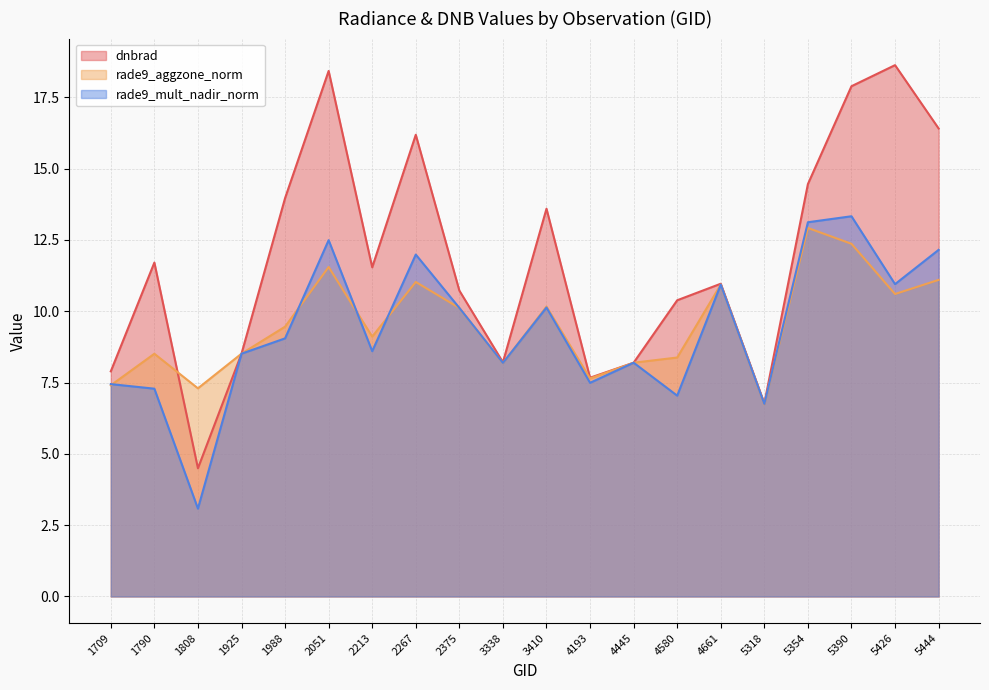

Reading left to right, what are all the values shown in this chart?

dnbrad: 1709=7.9	1790=11.7	1808=4.5	1925=8.5	1988=14.0	2051=18.4	2213=11.5	2267=16.2	2375=10.7	3338=8.2	3410=13.6	4193=7.7	4445=8.2	4580=10.4	4661=11.0	5318=6.8	5354=14.5	5390=17.9	5426=18.6	5444=16.4
rade9_aggzone_norm: 1709=7.4	1790=8.5	1808=7.3	1925=8.5	1988=9.5	2051=11.6	2213=9.1	2267=11.0	2375=10.1	3338=8.2	3410=10.2	4193=7.6	4445=8.2	4580=8.4	4661=10.9	5318=6.7	5354=12.9	5390=12.4	5426=10.6	5444=11.1
rade9_mult_nadir_norm: 1709=7.4	1790=7.3	1808=3.1	1925=8.5	1988=9.0	2051=12.5	2213=8.6	2267=12.0	2375=10.1	3338=8.2	3410=10.1	4193=7.5	4445=8.2	4580=7.0	4661=10.9	5318=6.8	5354=13.1	5390=13.3	5426=11.0	5444=12.2